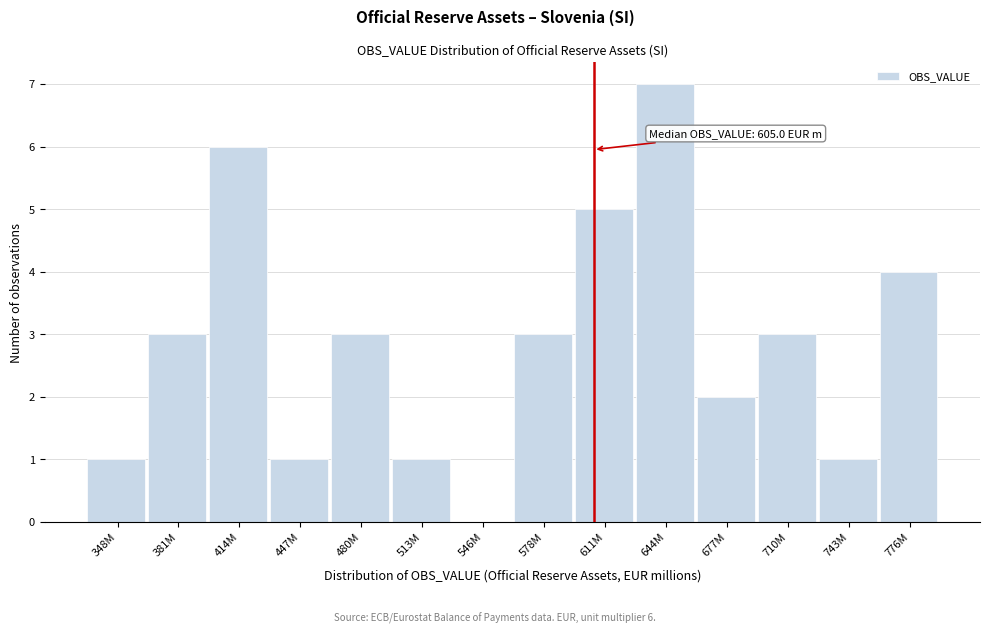

Reading left to right, what are all the values shown in this chart?

348M=1	381M=3	414M=6	447M=1	480M=3	513M=1	546M=0	578M=3	611M=5	644M=7	677M=2	710M=3	743M=1	776M=4